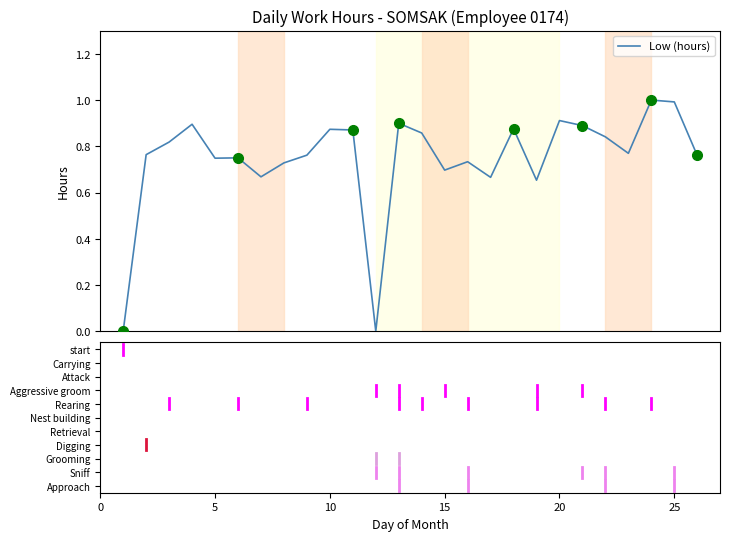

What is the difference between the maximum and minimum values?

1.0